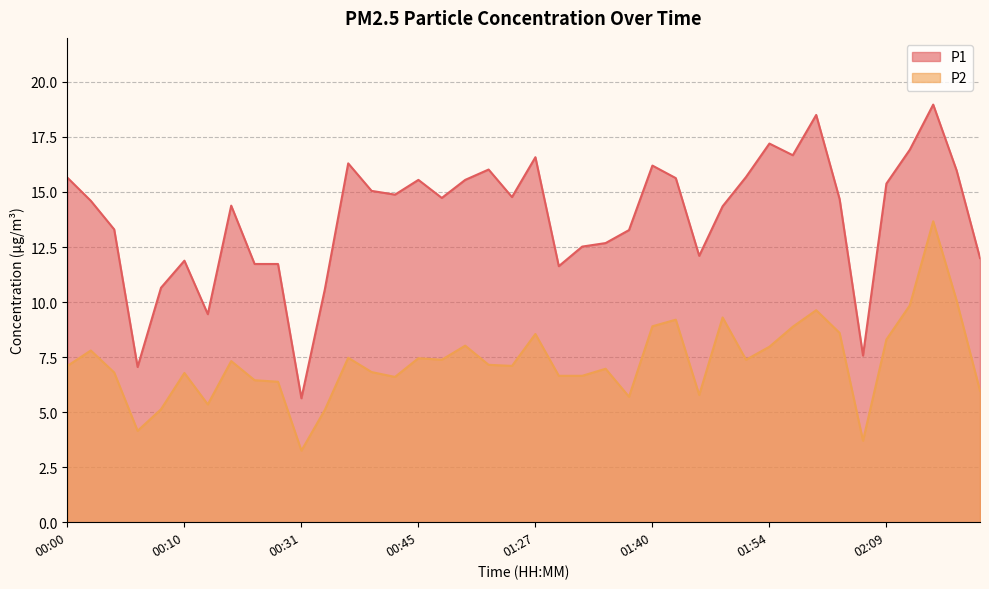

What is the value of the P1 point at the 33rd from the left?

18.5